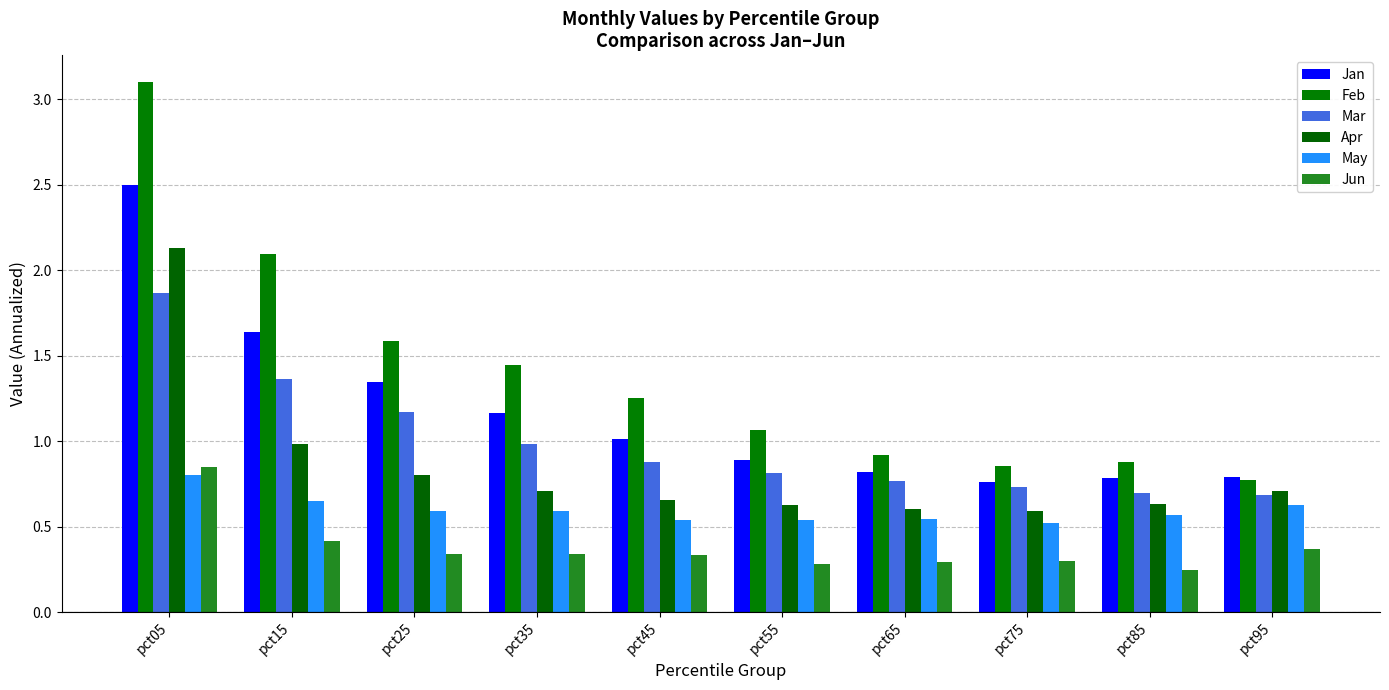

How many bars are there in total?

60